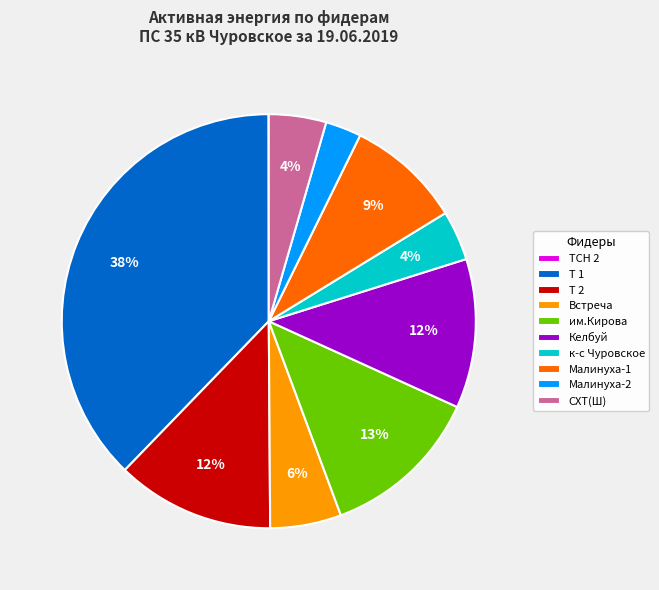

Does any single category account for the majority?

No